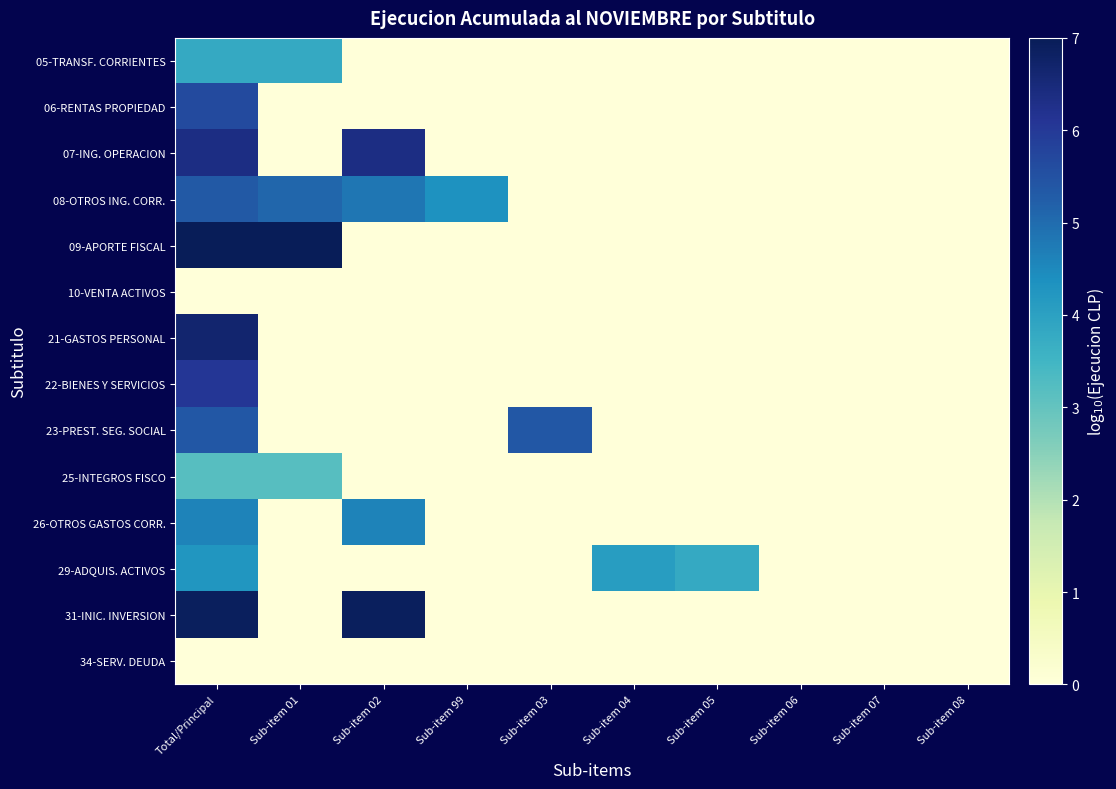

Count the number of data series in this chart.

14